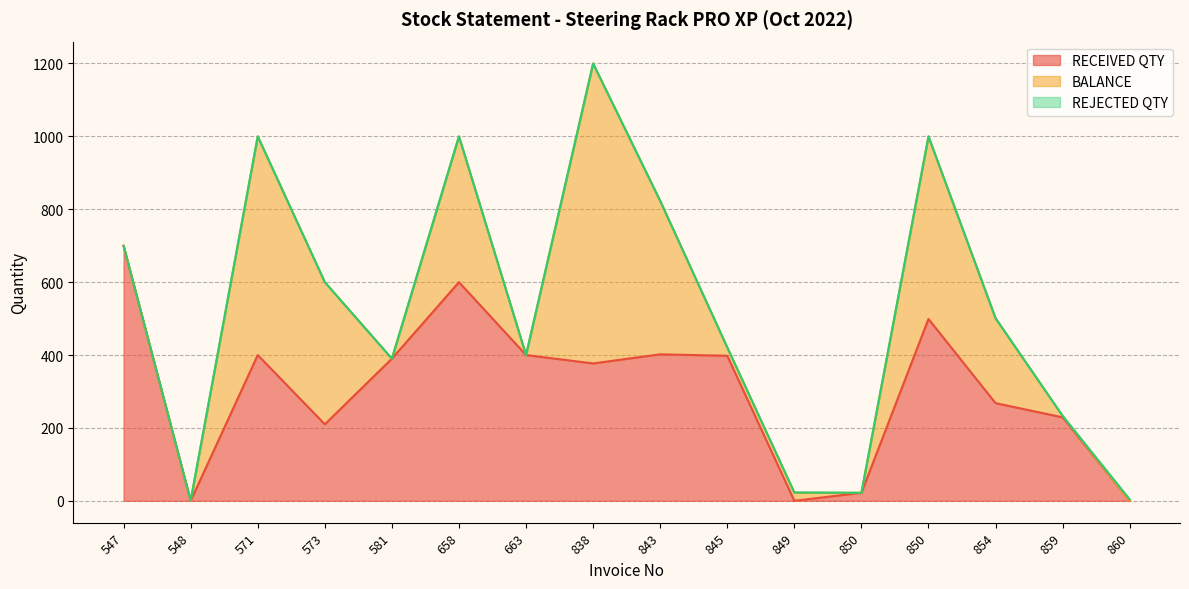

Reading left to right, list all the values displayed in this chart.

RECEIVED QTY: 547=699	548=0	571=400	573=210	581=390	658=600	663=400	838=377	843=402	845=398	849=0	850=22	850=499	854=268	859=229	860=0
BALANCE: 547=1	548=0	571=600	573=390	581=0	658=400	663=0	838=823	843=421	845=23	849=22	850=0	850=501	854=233	859=4	860=0
REJECTED QTY: 547=0	548=1	571=0	573=0	581=0	658=0	663=0	838=0	843=0	845=0	849=1	850=0	850=0	854=0	859=0	860=4